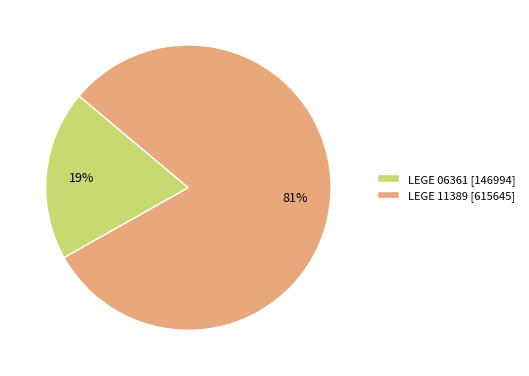

The LEGE 06361 slice represents 28% of the pie. True or false?

False